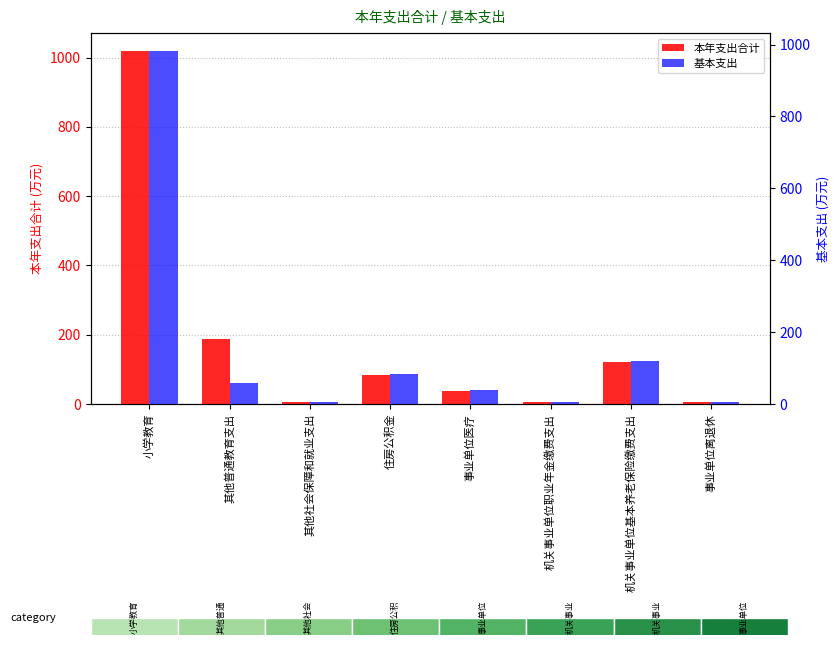

Reading left to right, extract all data points from this chart.

本年支出合计: 小学教育=1020.0	其他普通教育支出=188.8	其他社会保障和就业支出=5.9	住房公积金=84.1	事业单位医疗=38.5	机关事业单位职业年金缴费支出=6.1	机关事业单位基本养老保险缴费支出=120.7	事业单位离退休=4.4
基本支出: 小学教育=983.0	其他普通教育支出=59.5	其他社会保障和就业支出=5.9	住房公积金=84.1	事业单位医疗=38.5	机关事业单位职业年金缴费支出=6.1	机关事业单位基本养老保险缴费支出=120.7	事业单位离退休=4.4